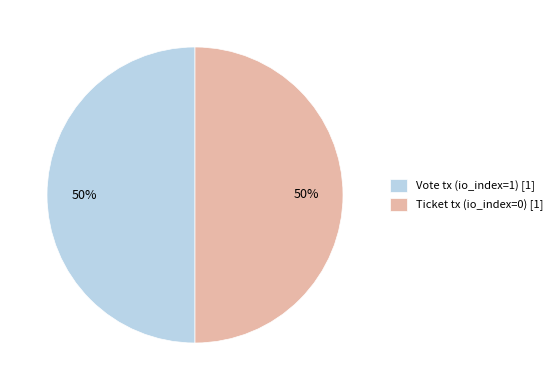

The Vote tx (io_index=1) [1] slice represents 50% of the pie. True or false?

True